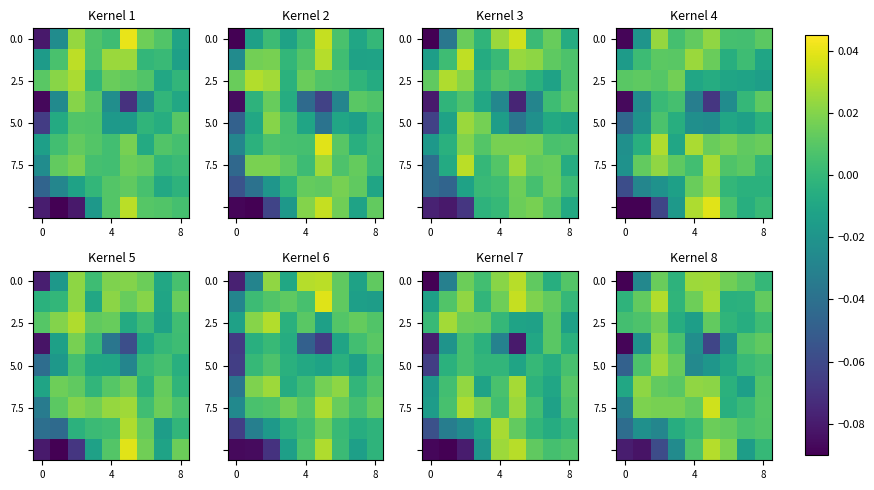

How many values in the 2.5 series exceed 0?

5